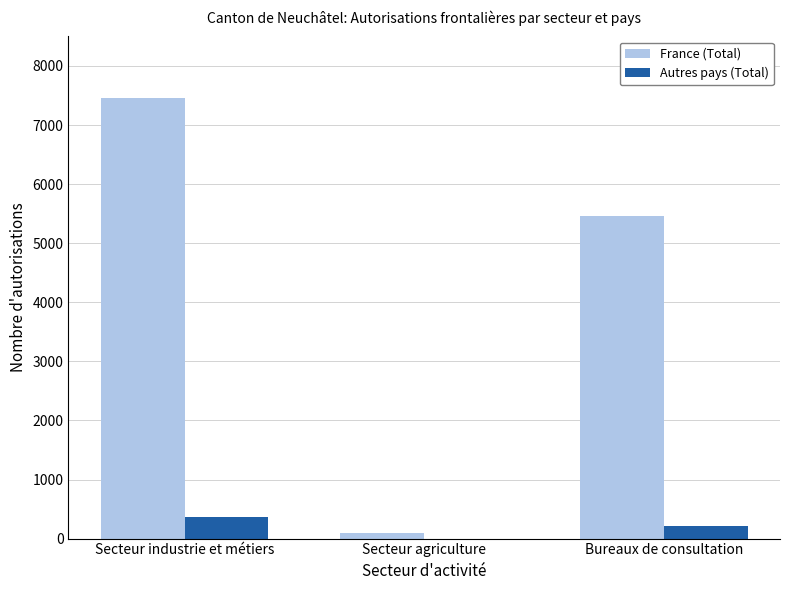

What are all the series names shown in the legend?

France (Total), Autres pays (Total)